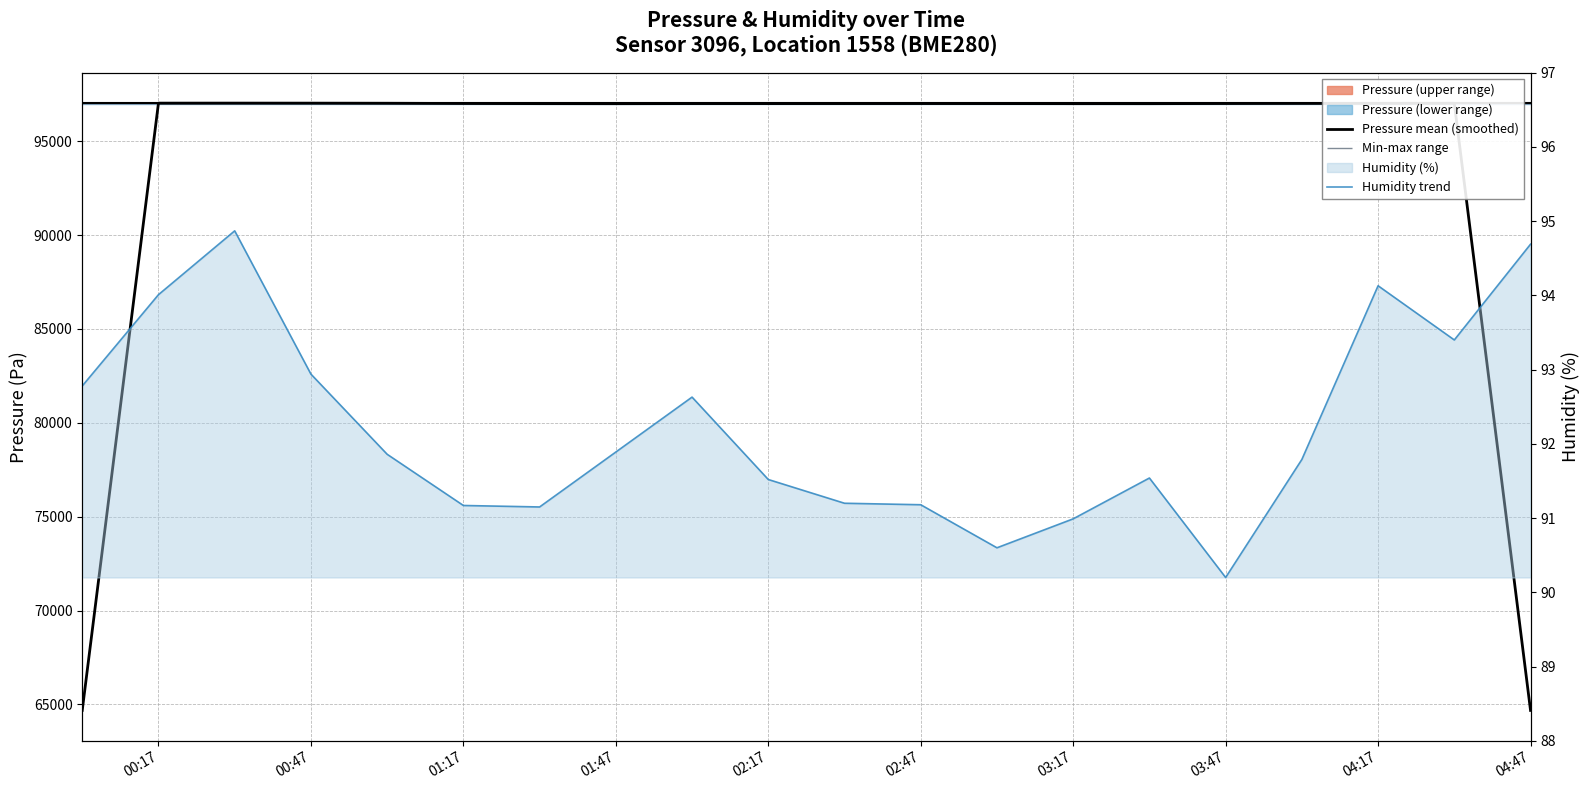

True or false: Pressure mean (smoothed) has a value of 65858.9 at 01:17.

False